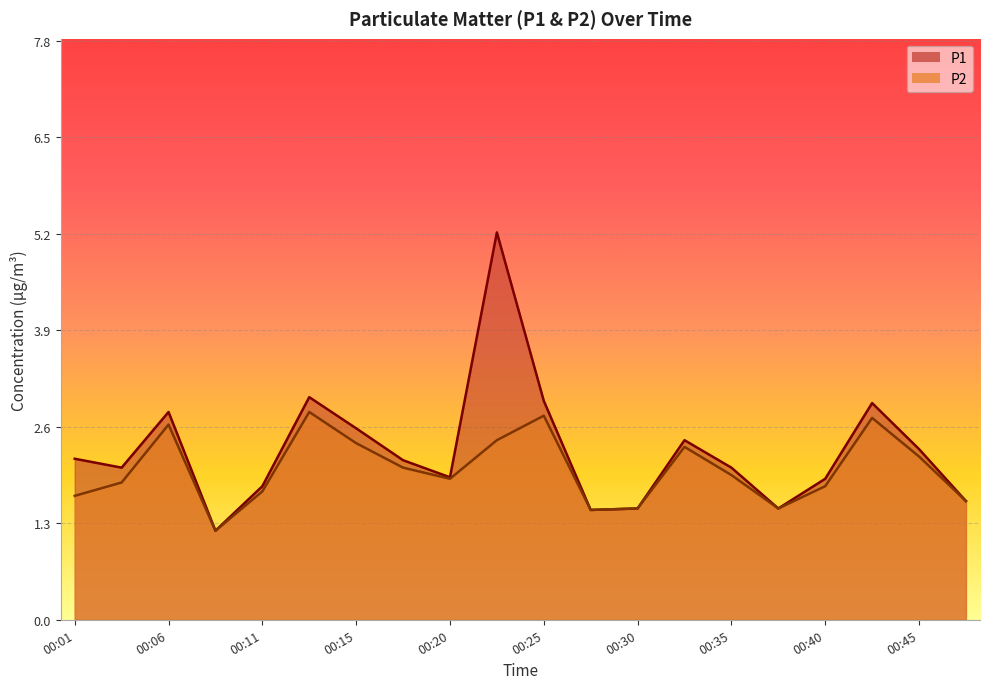

What is the highest value of the P2 series?

2.8